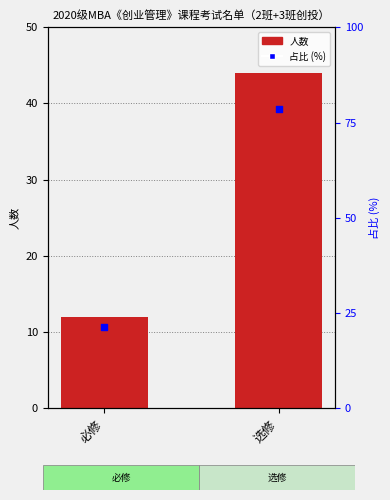

Which series has the largest Y range (max minus min)?

占比 (%)